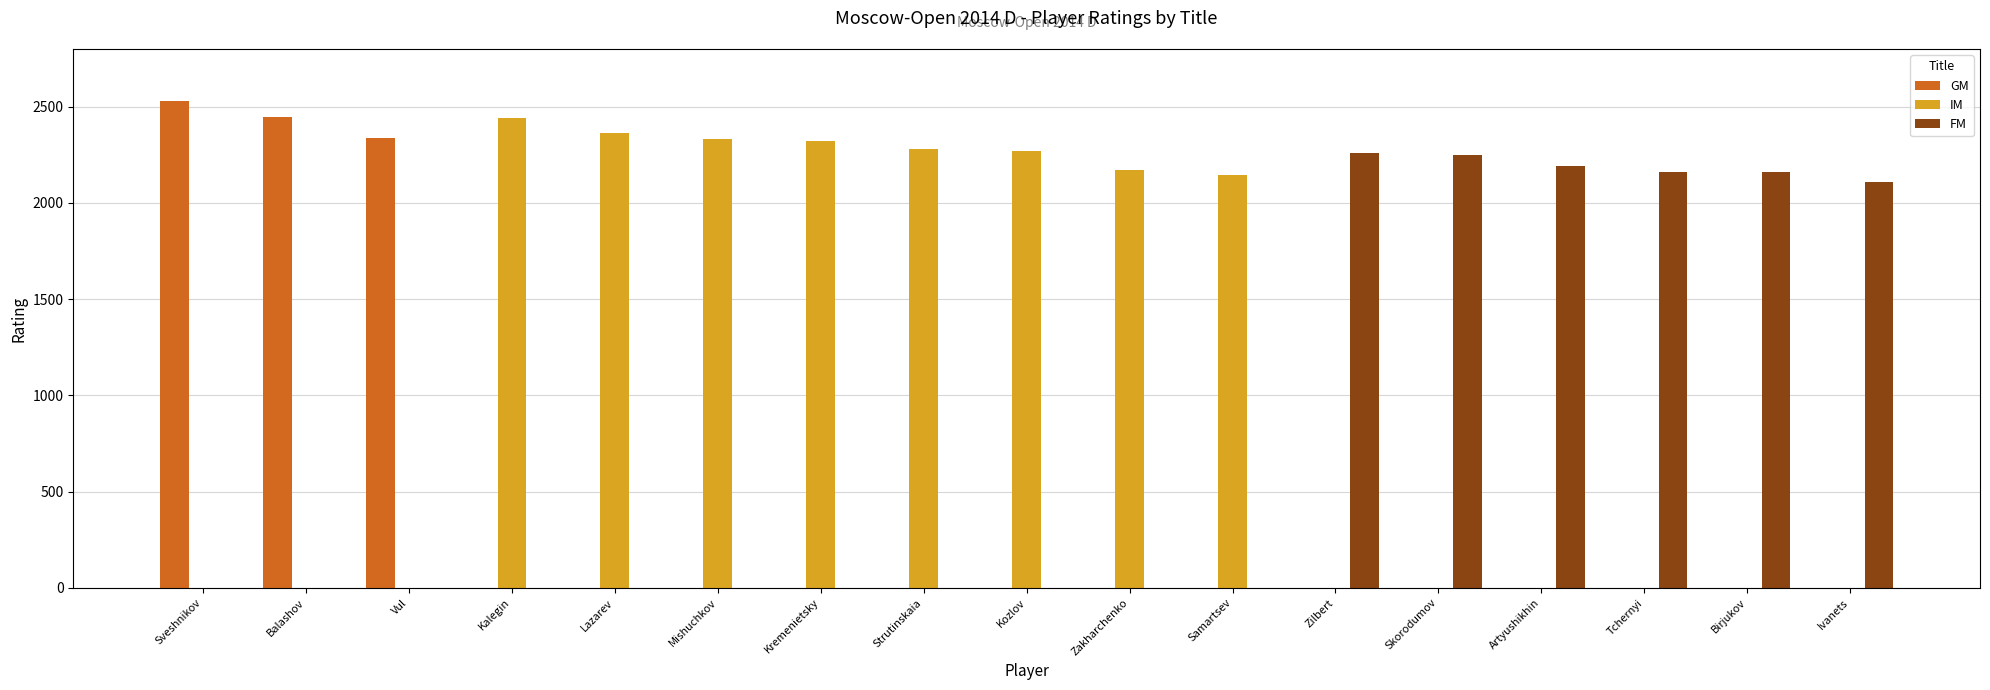

What is the greatest value displayed?

2528